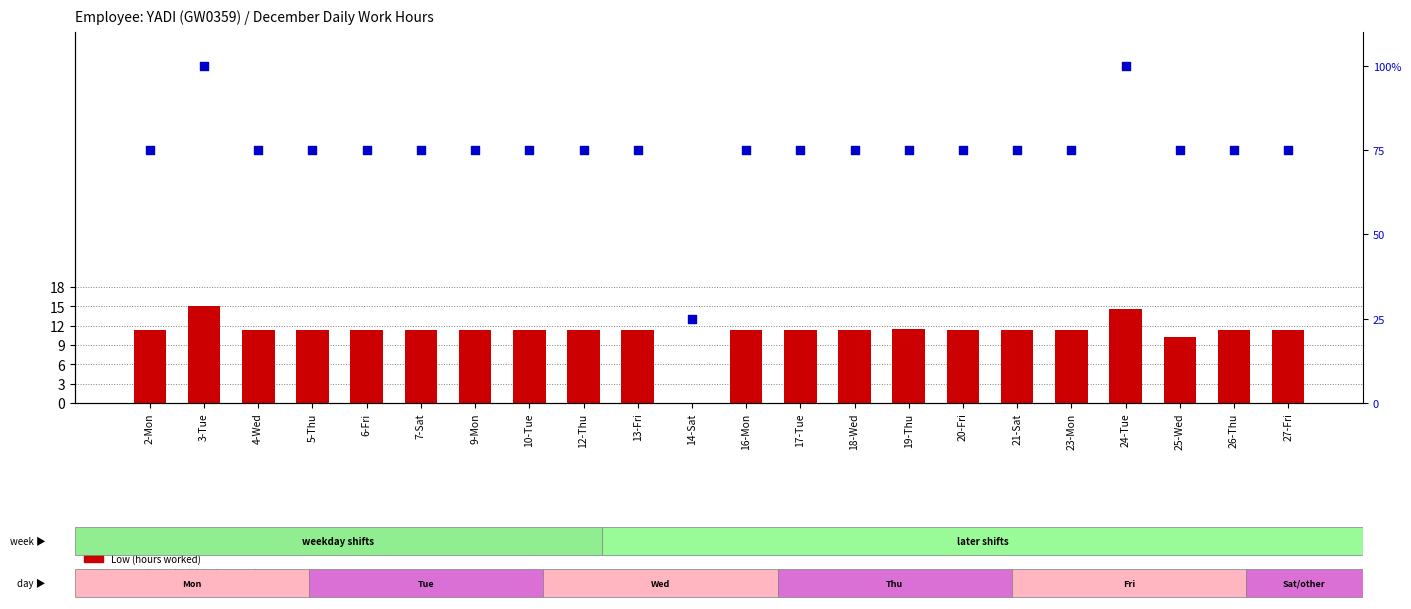

Which series contains the highest Y value?

percentile rank within the sample